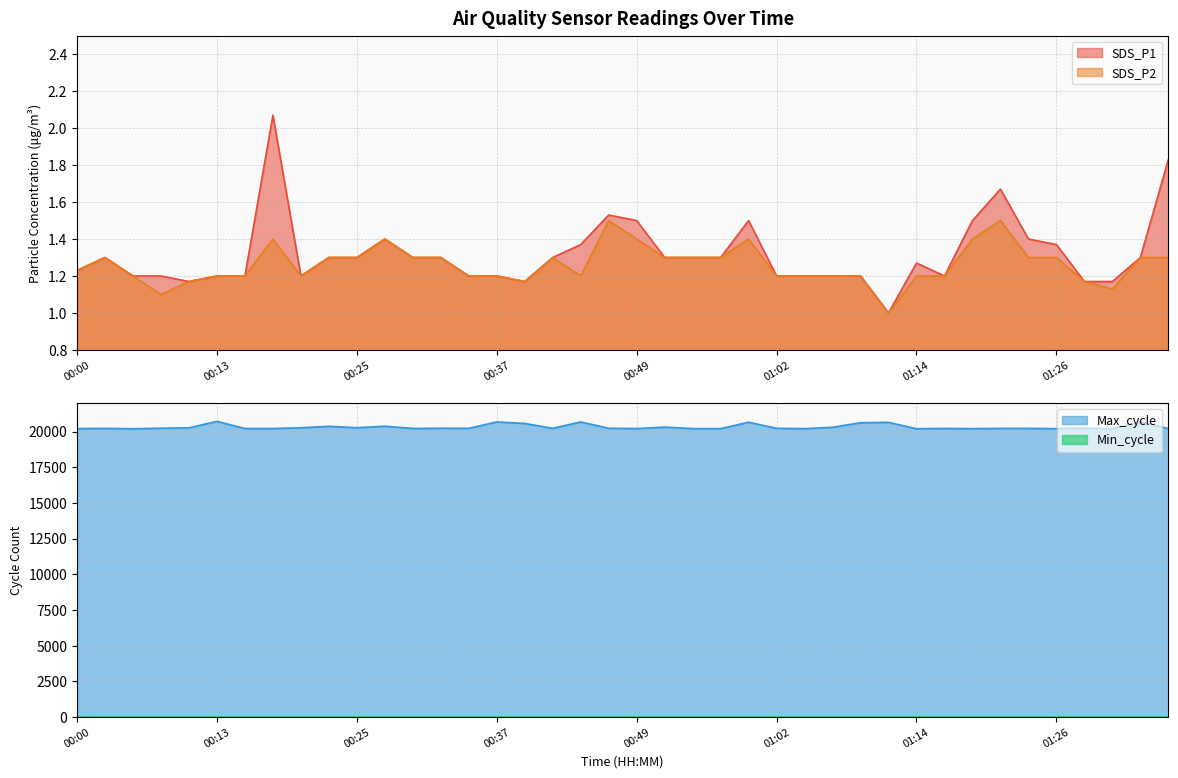

Is the value of SDS_P2 at 00:20 greater than the value of Max_cycle at 01:09?

No